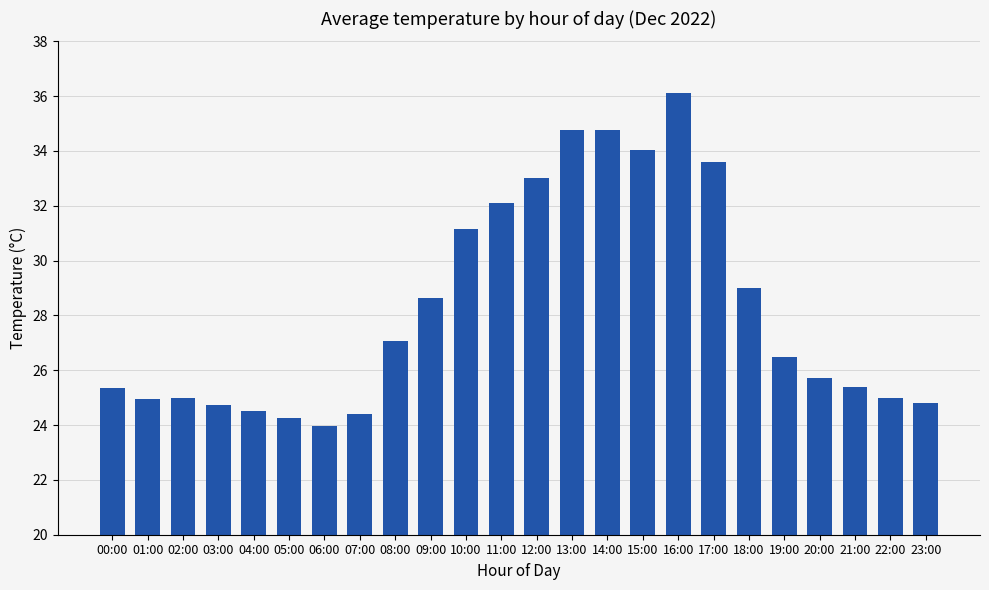

What is the greatest value displayed?

36.1